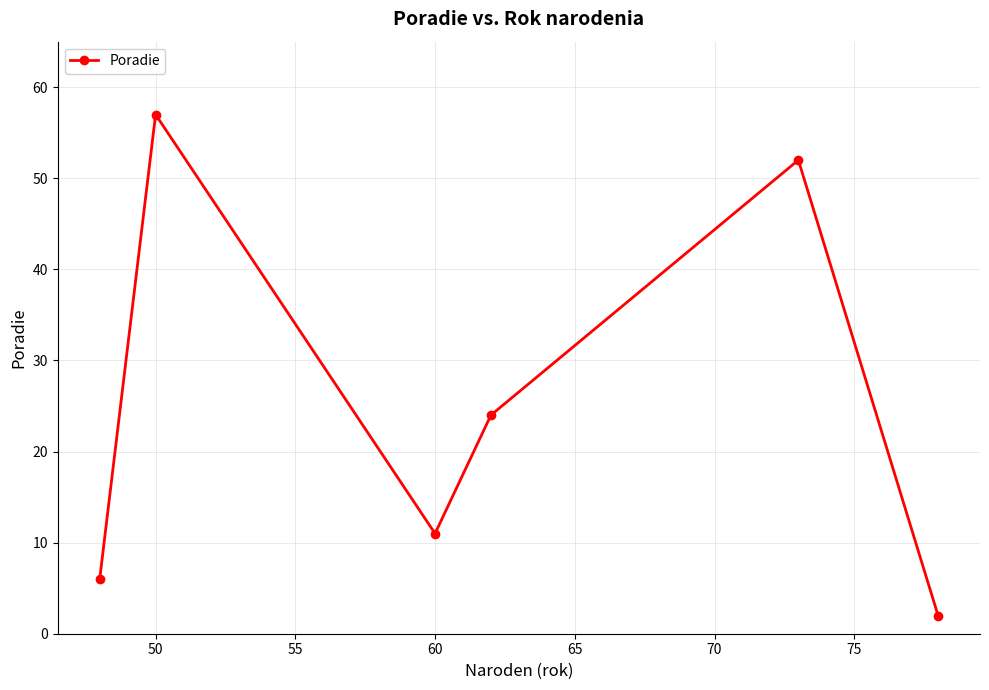

What is the difference between the second highest and second lowest values?

46